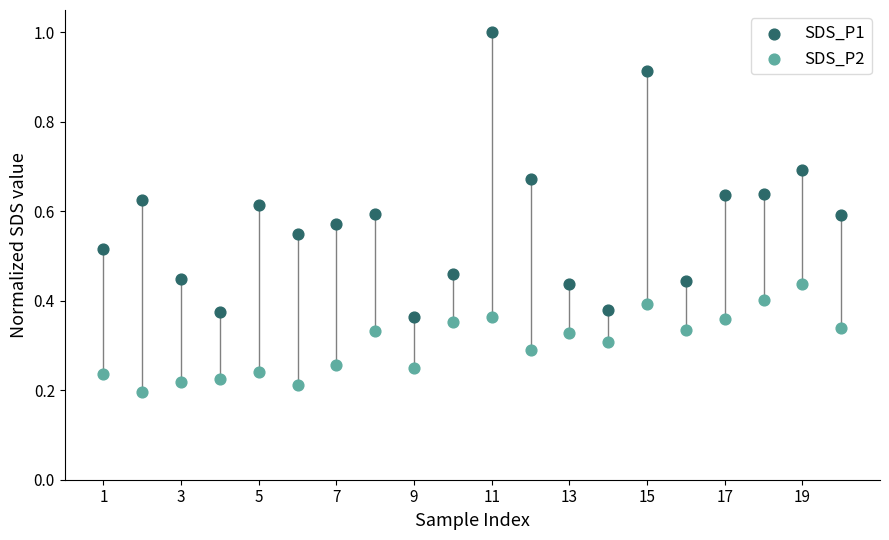

What are all the series names shown in the legend?

SDS_P1, SDS_P2